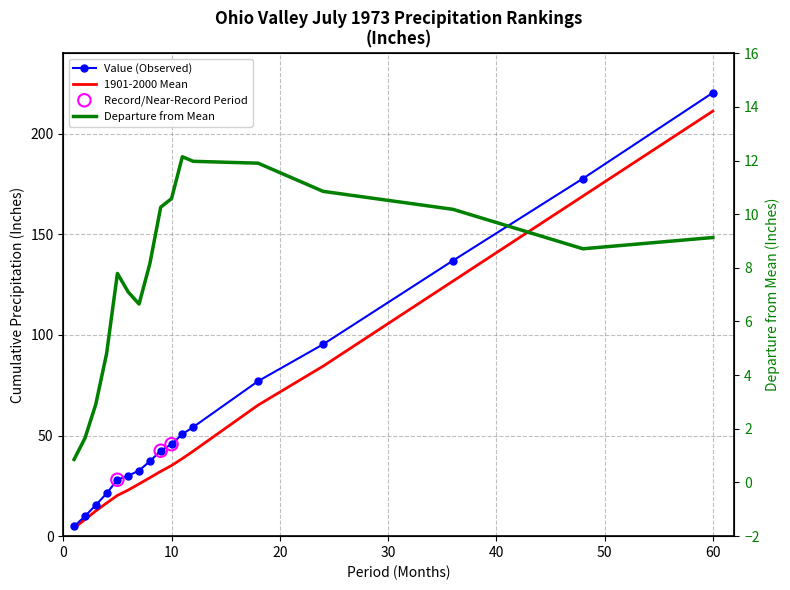

Which series has the largest total across all categories?

Value